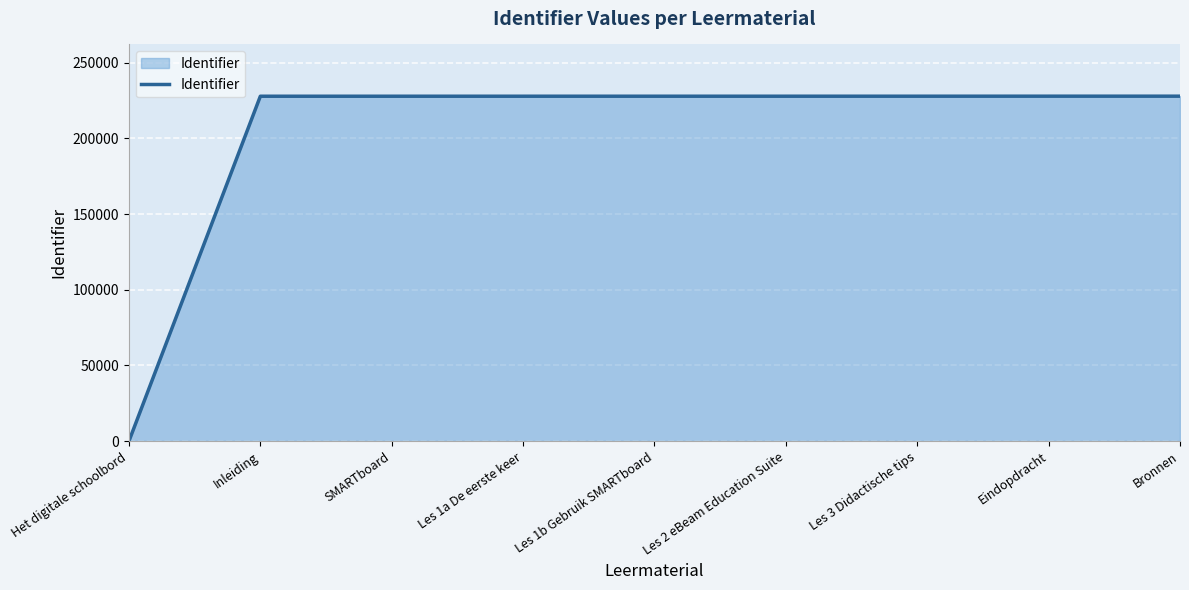

The chart shows a value of 227963 at Eindopdracht. True or false?

True